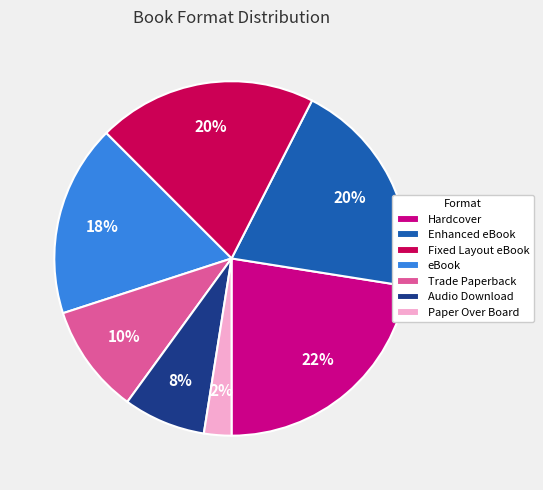

To the nearest percent, what is the difference between the largest and smallest slice percentages?

20%